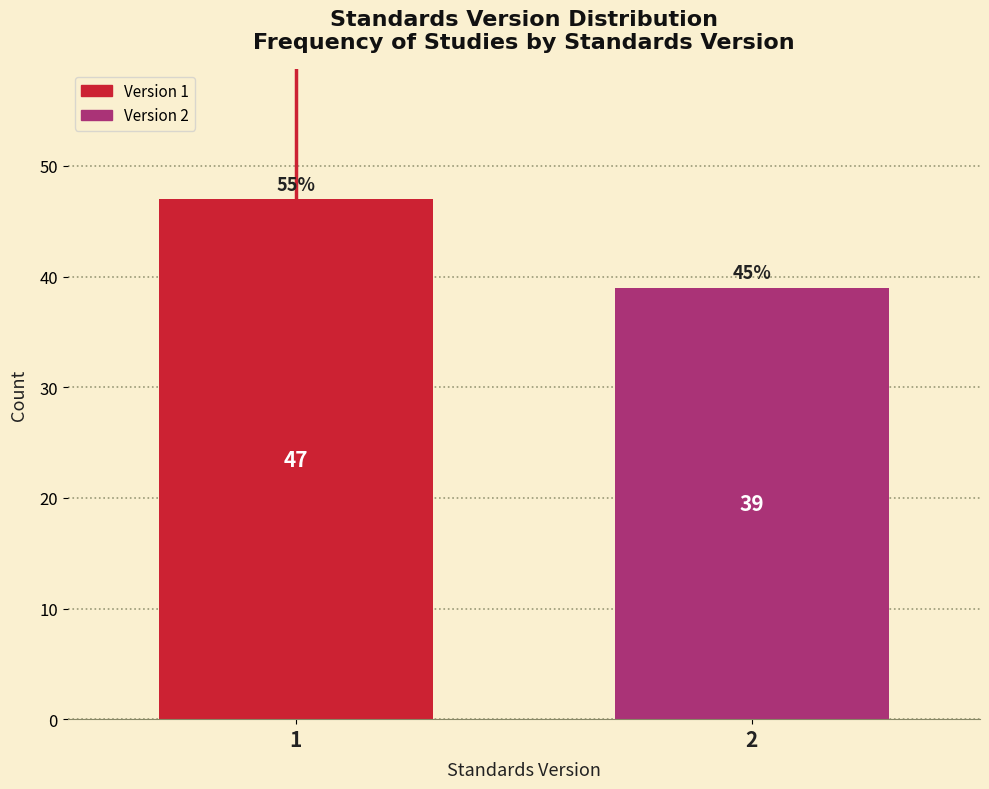

Reading left to right, list all the values displayed in this chart.

1=47	2=39